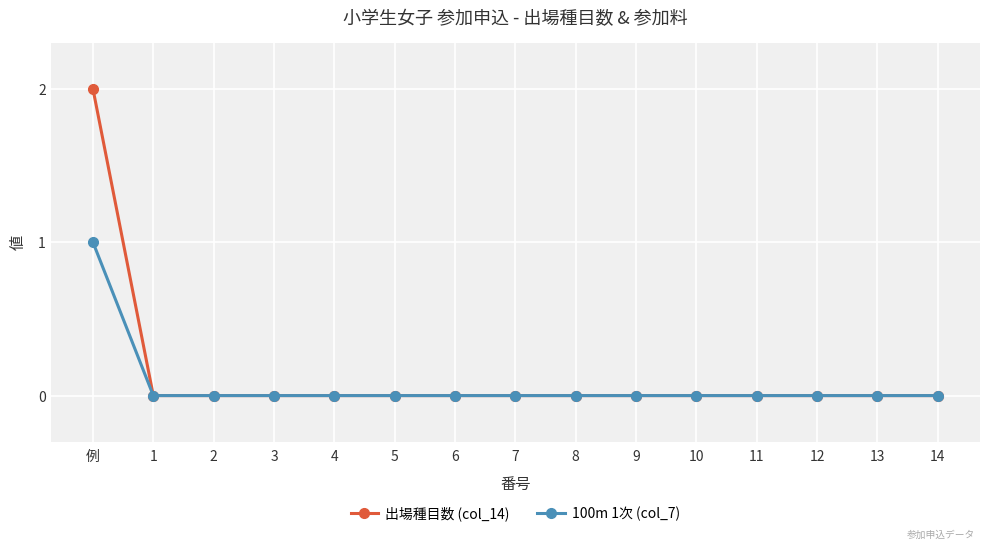

What position from the left is 2?

3